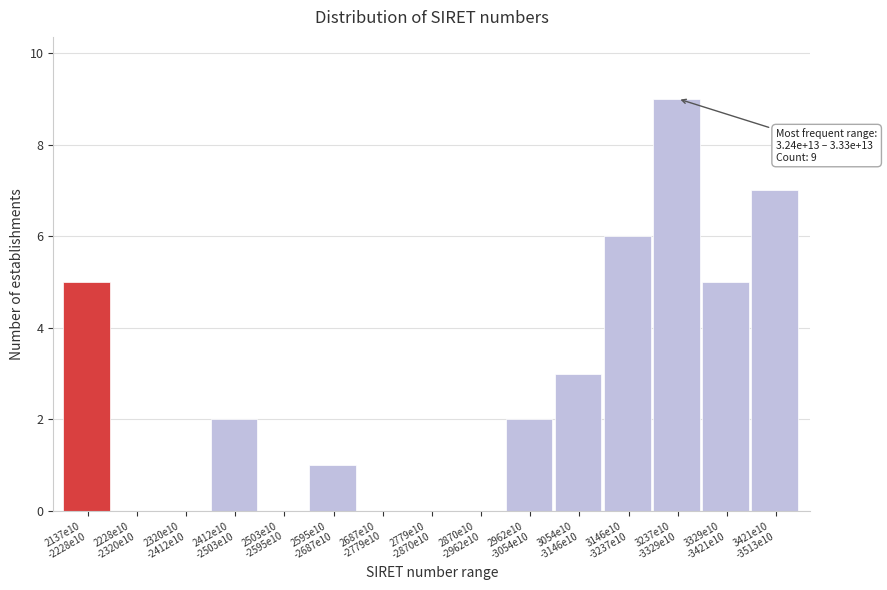

What is the sum of all values?

40